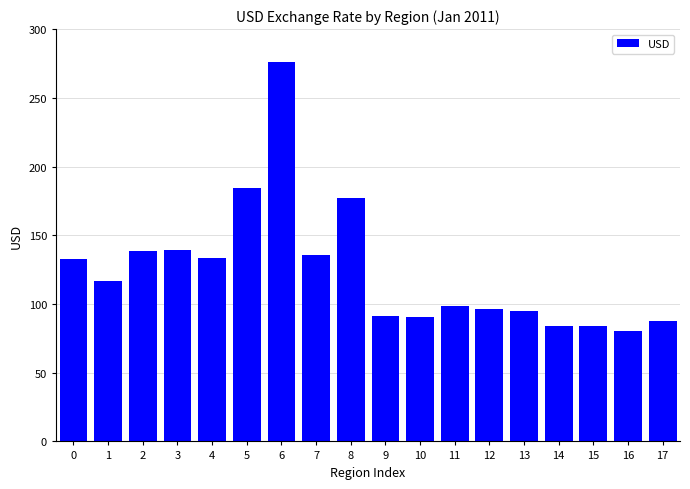

What is the approximate value at 0?

132.4